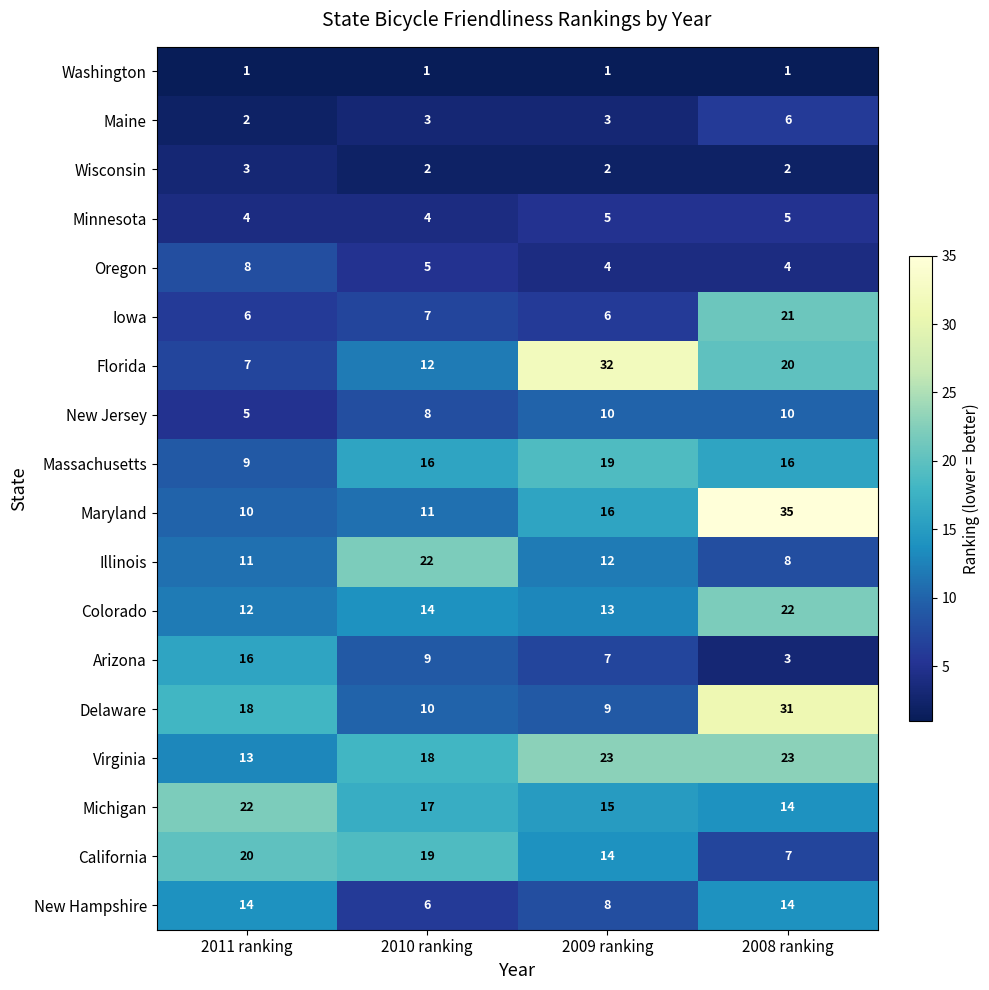

What is the greatest value displayed?

35